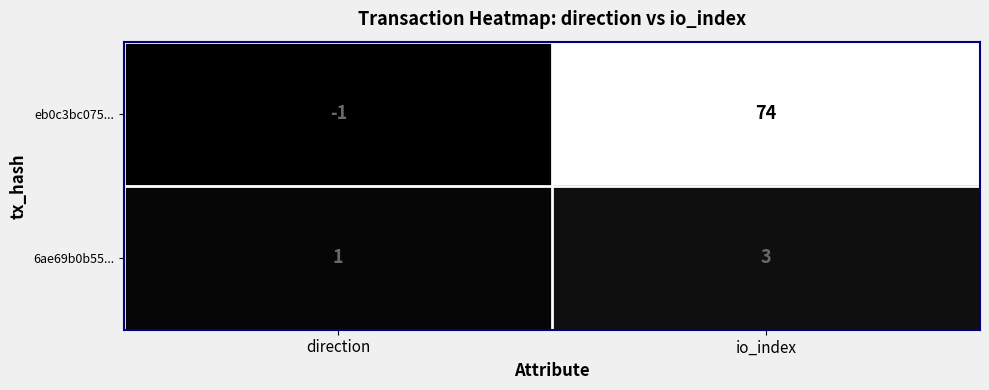

What is the maximum value for 6ae69b0b55...?

3